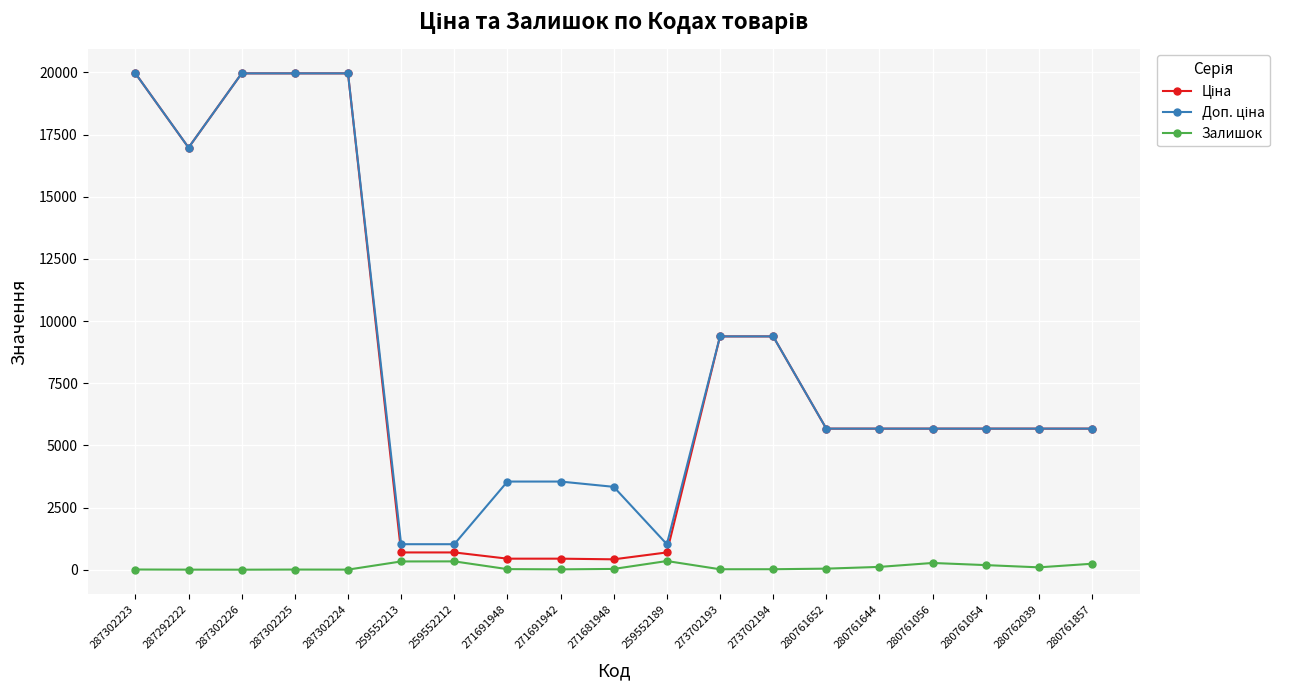

What is the total value across all series at 273702193?

18784.9